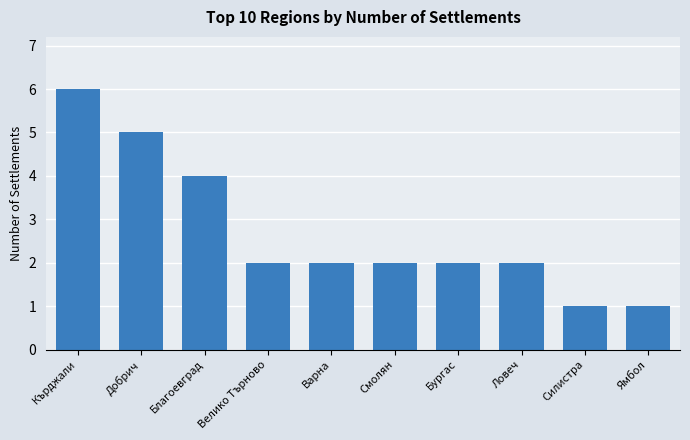

Are the bars grouped side by side (vs. stacked)?

No